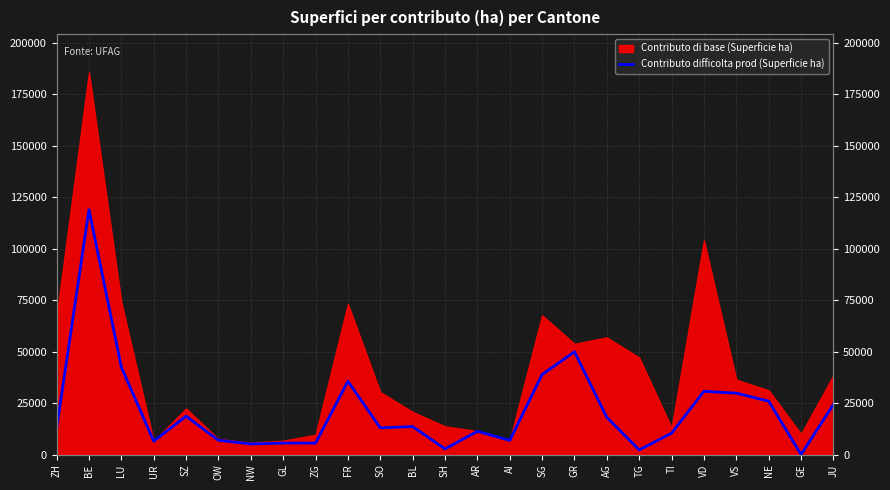

Between VD and OW, which is larger?

VD